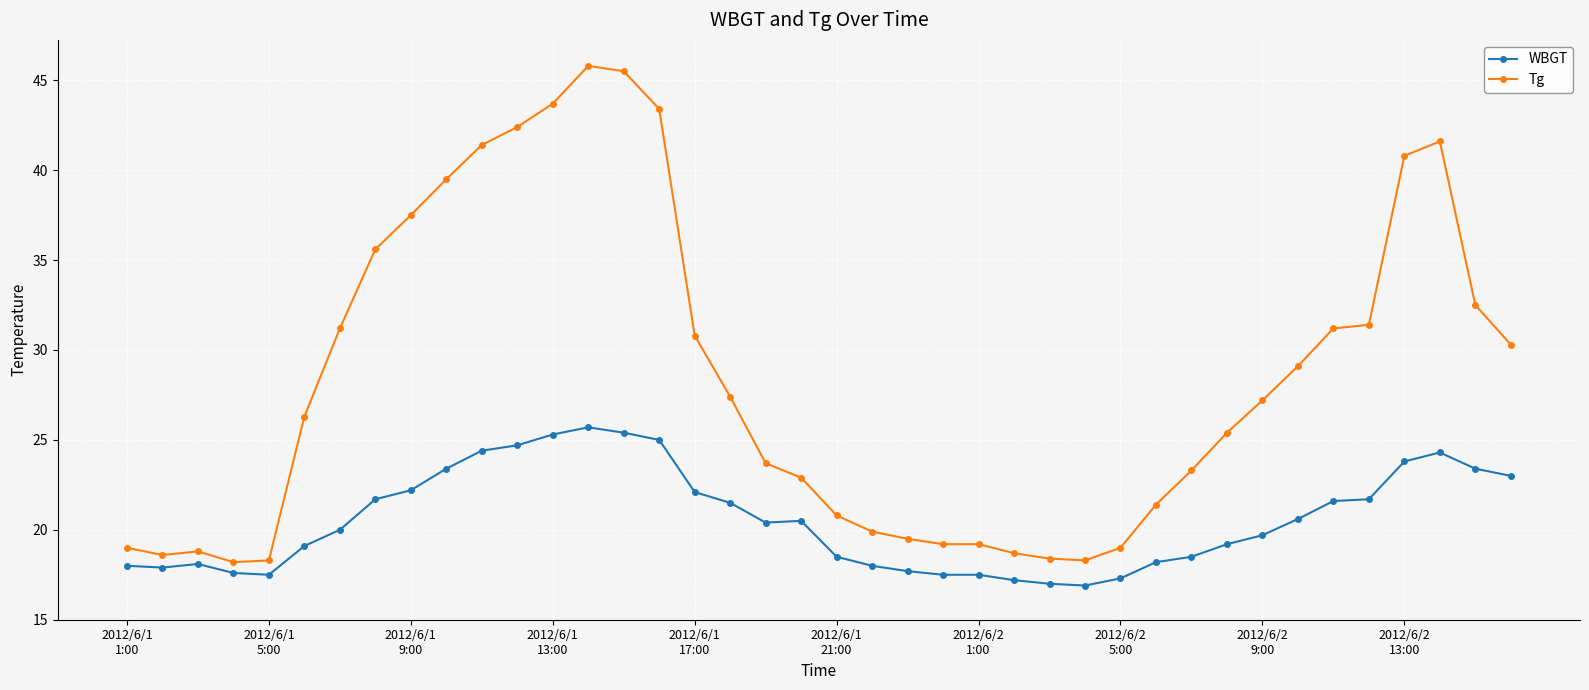

What is the greatest value displayed?

45.8